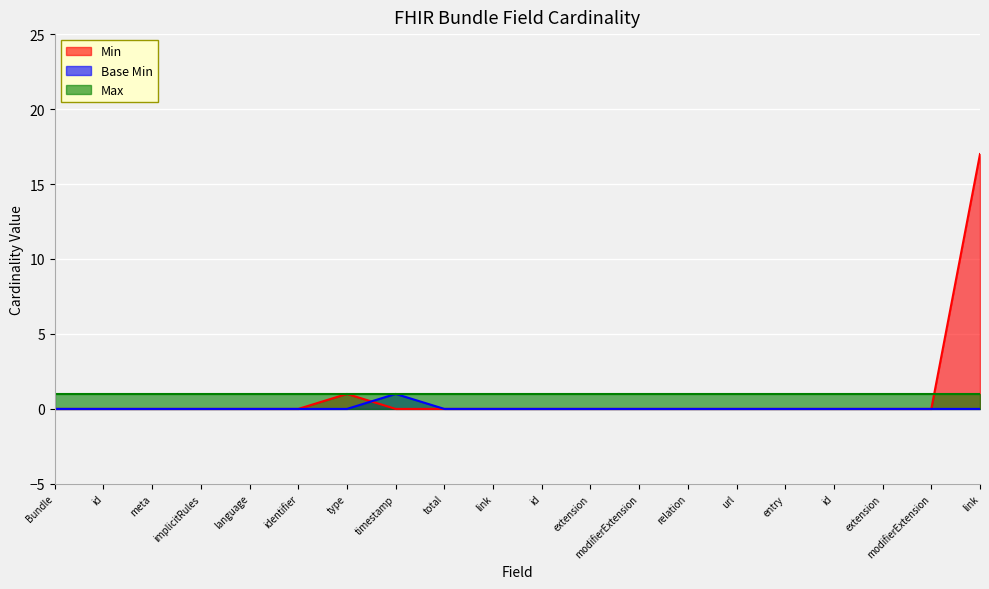

Where is the first local maximum for Base Min?

timestamp